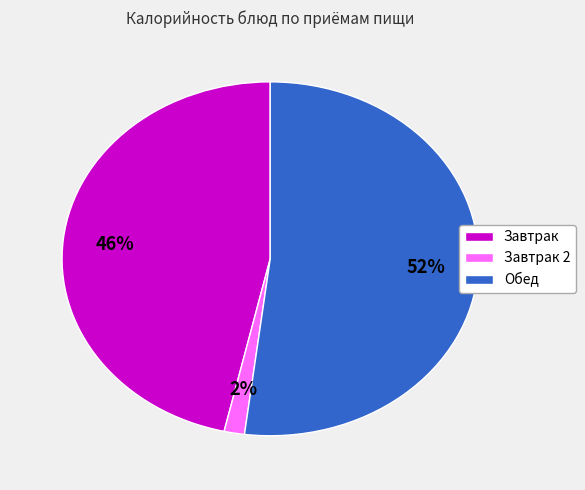

Rank the categories by value from lowest to highest.

Завтрак 2, Завтрак, Обед